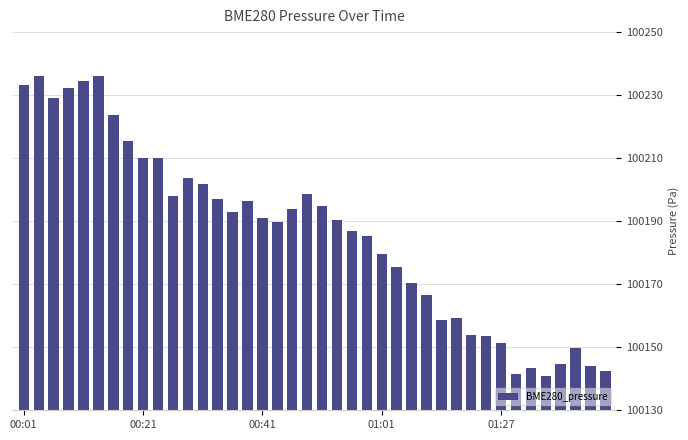

What is the value of the 11th bar from the left?

100198.1